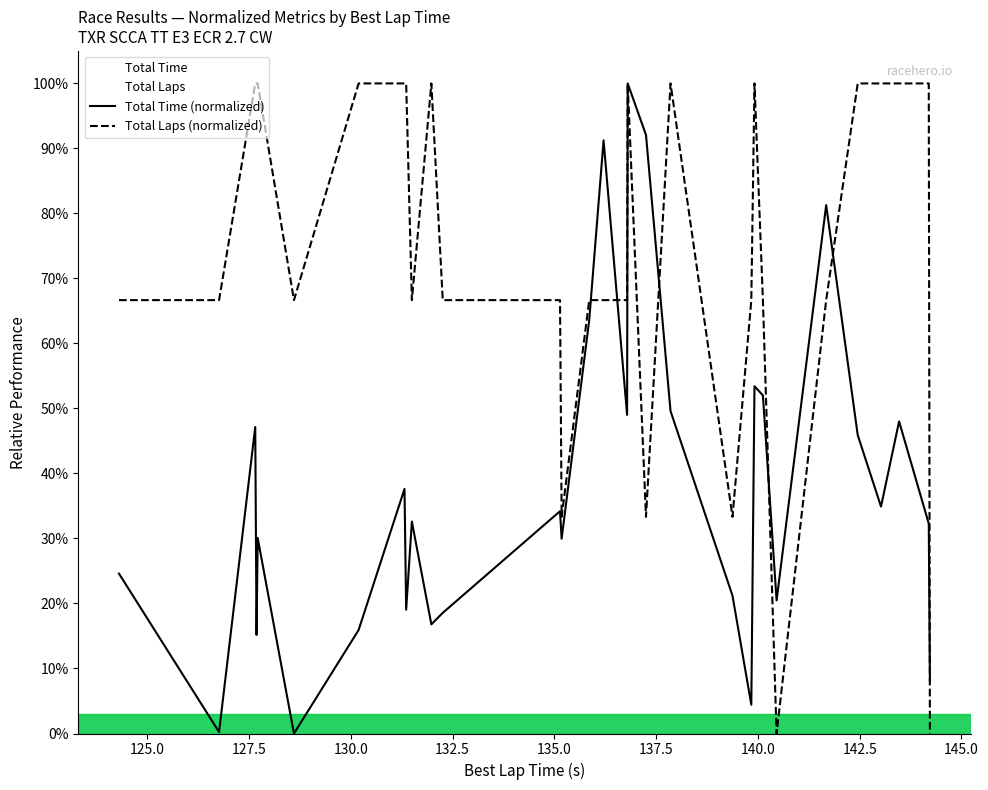

Does the chart display data point markers on the line(s)?

No